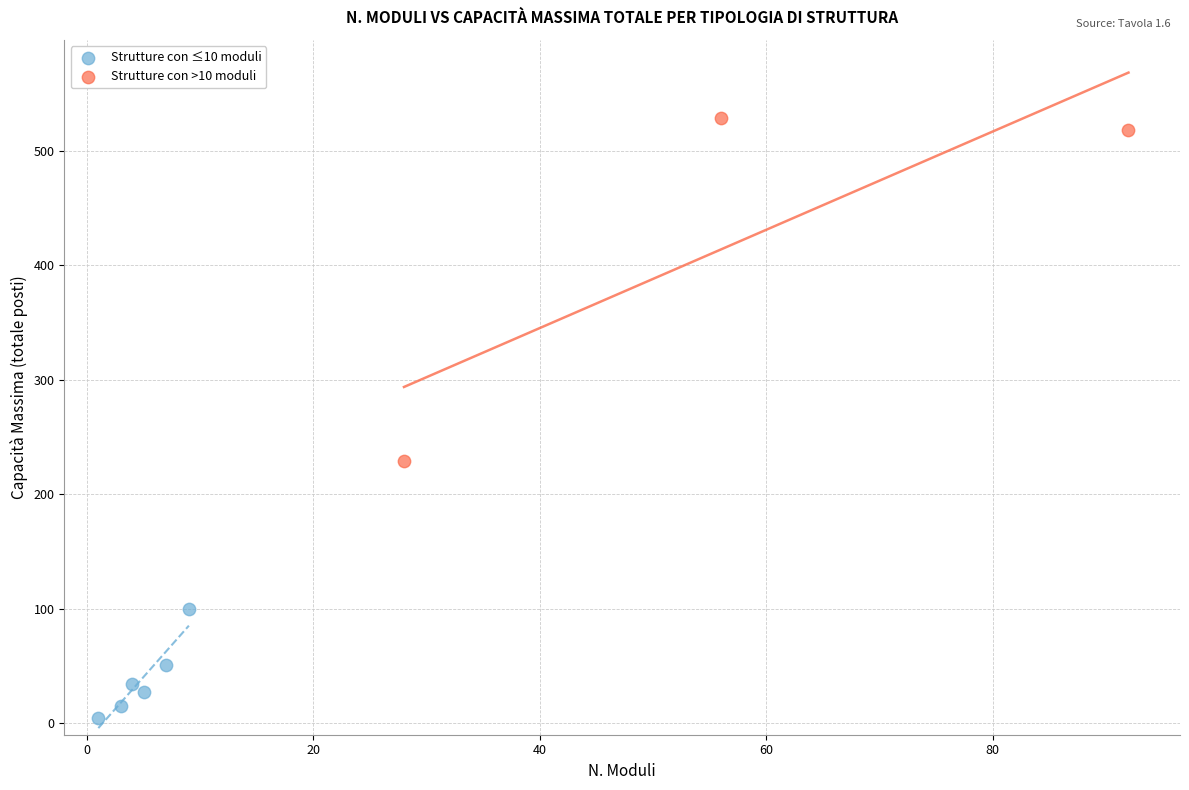

Which series contains the lowest Y value?

Strutture con ≤10 moduli